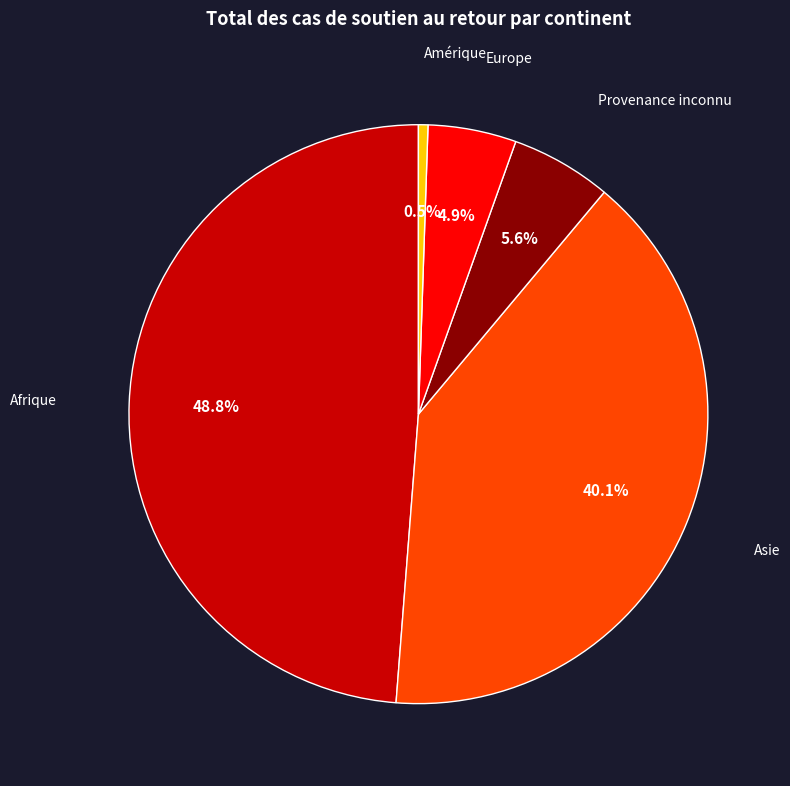

Is there a majority slice in this chart?

No